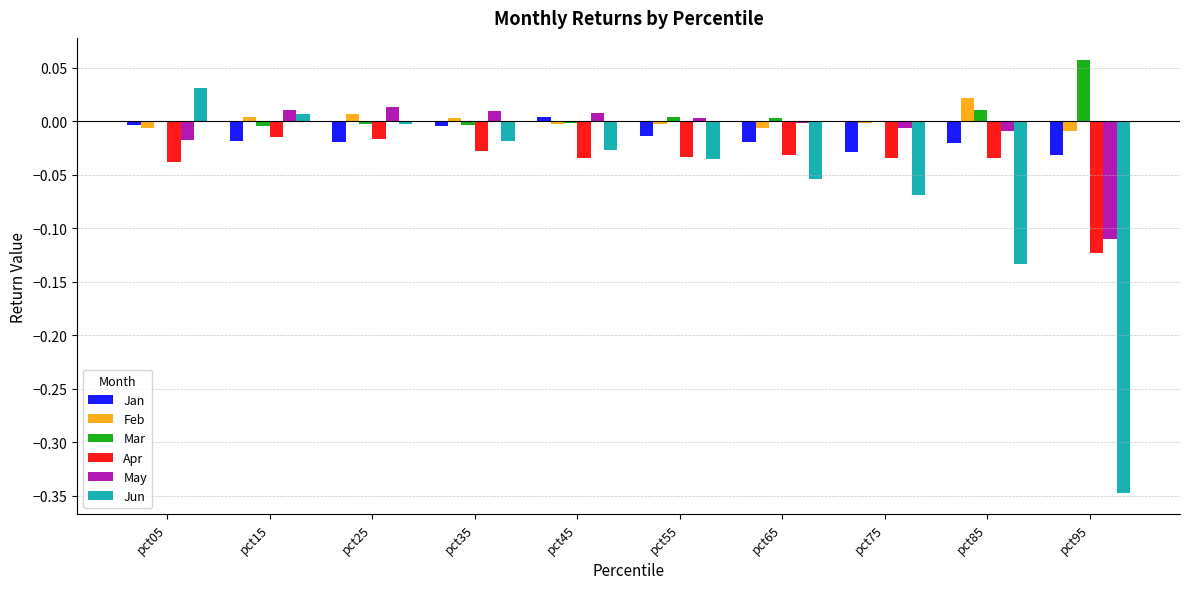

Which series changed the most between pct75 and pct95?

Jun